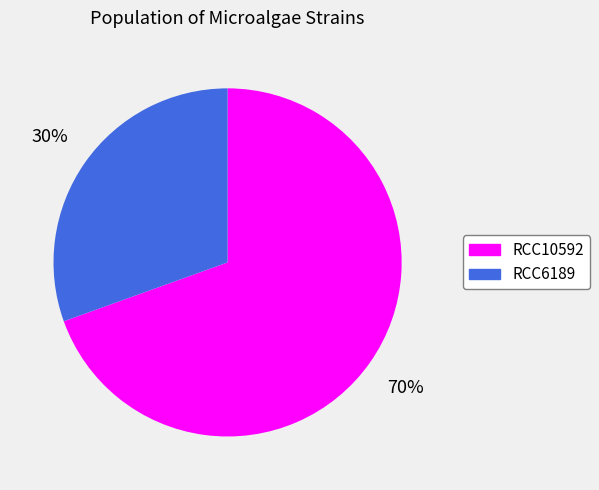

How many segments does this pie chart have?

2